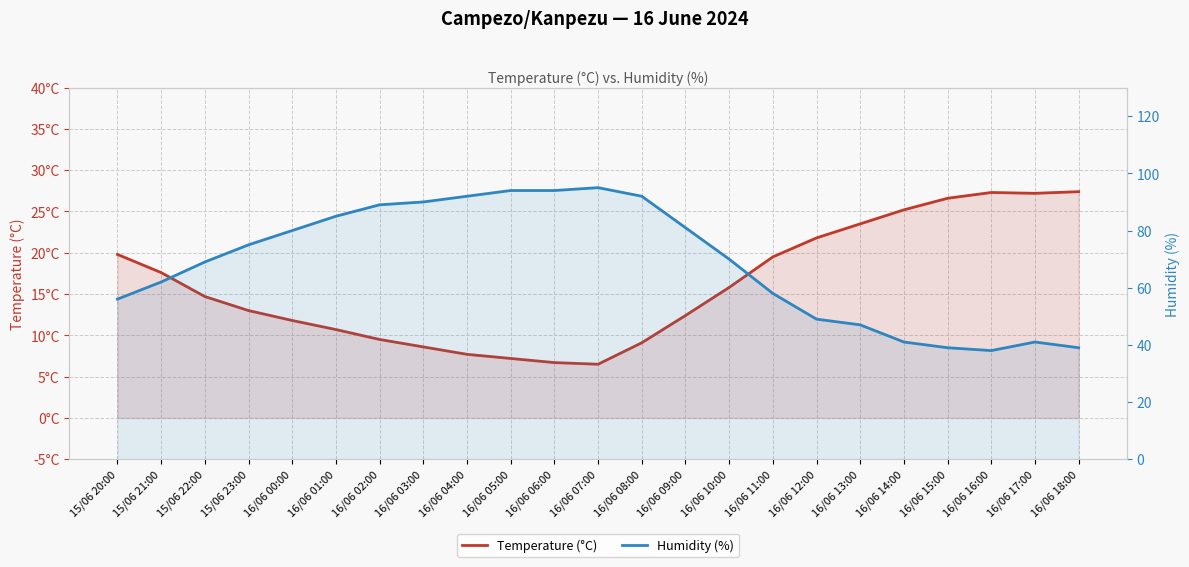

What position from the right is 15/06 23:00?

20